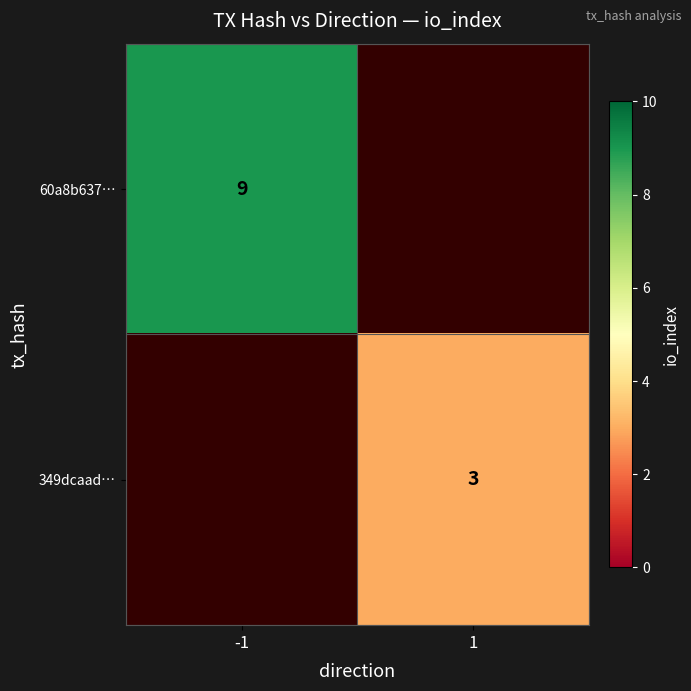

Is the value of 349dcaad… at 1 greater than the value of 60a8b637… at -1?

No